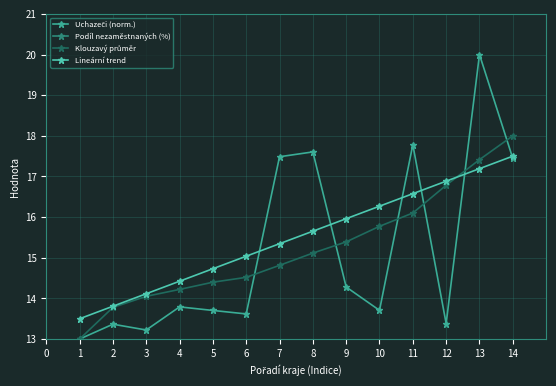

What is the value of the Lineární trend point at the 8th from the left?

15.7